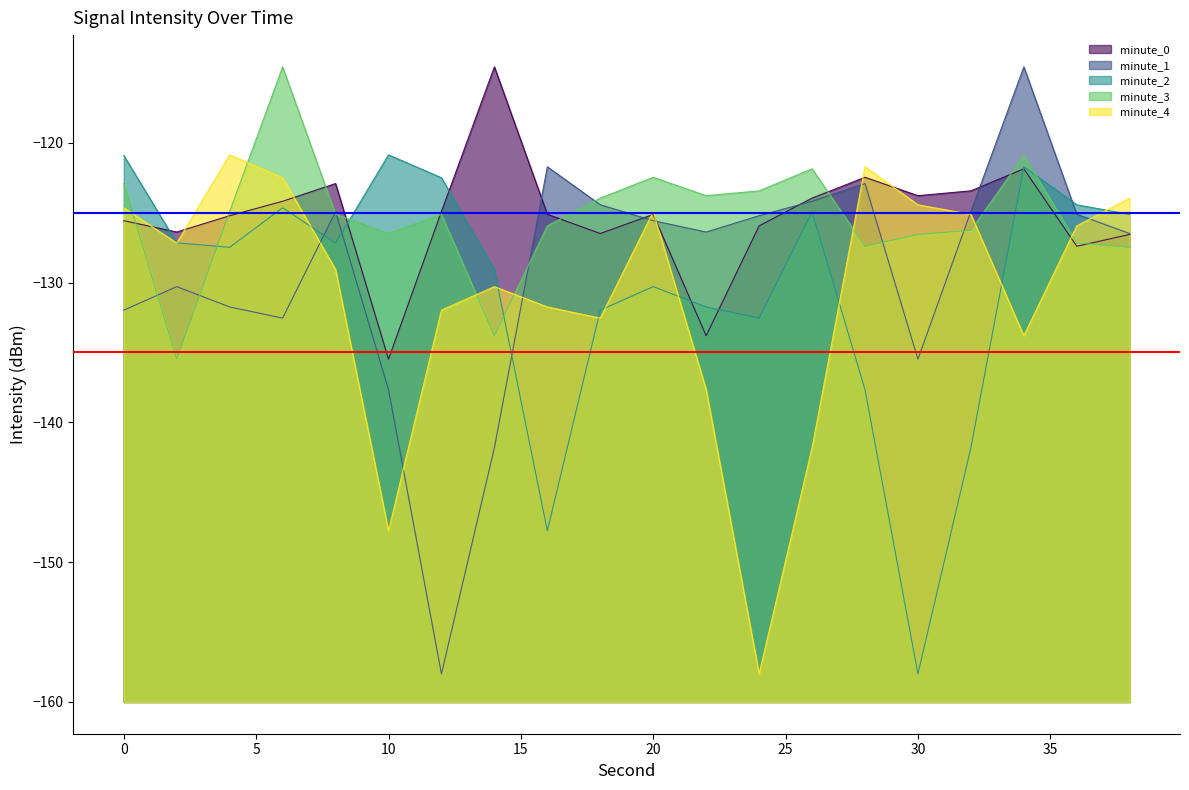

Reading left to right, extract all data points from this chart.

minute_0: 0=-125.6	2=-126.4	4=-125.2	6=-124.2	8=-122.9	10=-135.5	12=-124.9	14=-114.6	16=-125.1	18=-126.5	20=-125.1	22=-133.8	24=-125.9	26=-124.0	28=-122.5	30=-123.8	32=-123.4	34=-121.9	36=-127.4	38=-126.6
minute_1: 0=-132.0	2=-130.3	4=-131.7	6=-132.5	8=-124.9	10=-137.7	12=-158.0	14=-141.8	16=-121.7	18=-124.4	20=-125.6	22=-126.4	24=-125.2	26=-124.2	28=-122.9	30=-135.5	32=-124.9	34=-114.6	36=-125.1	38=-126.5
minute_2: 0=-120.9	2=-127.2	4=-127.5	6=-124.7	8=-127.2	10=-120.9	12=-122.5	14=-129.1	16=-147.8	18=-132.0	20=-130.3	22=-131.7	24=-132.5	26=-124.9	28=-137.7	30=-158.0	32=-141.8	34=-121.7	36=-124.4	38=-125.1
minute_3: 0=-122.9	2=-135.5	4=-124.9	6=-114.6	8=-125.1	10=-126.5	12=-125.1	14=-133.8	16=-125.9	18=-124.0	20=-122.5	22=-123.8	24=-123.4	26=-121.9	28=-127.4	30=-126.6	32=-126.3	34=-120.9	36=-127.2	38=-127.5
minute_4: 0=-124.7	2=-127.2	4=-120.9	6=-122.5	8=-129.1	10=-147.8	12=-132.0	14=-130.3	16=-131.7	18=-132.5	20=-124.9	22=-137.7	24=-158.0	26=-141.8	28=-121.7	30=-124.4	32=-125.1	34=-133.8	36=-125.9	38=-124.0